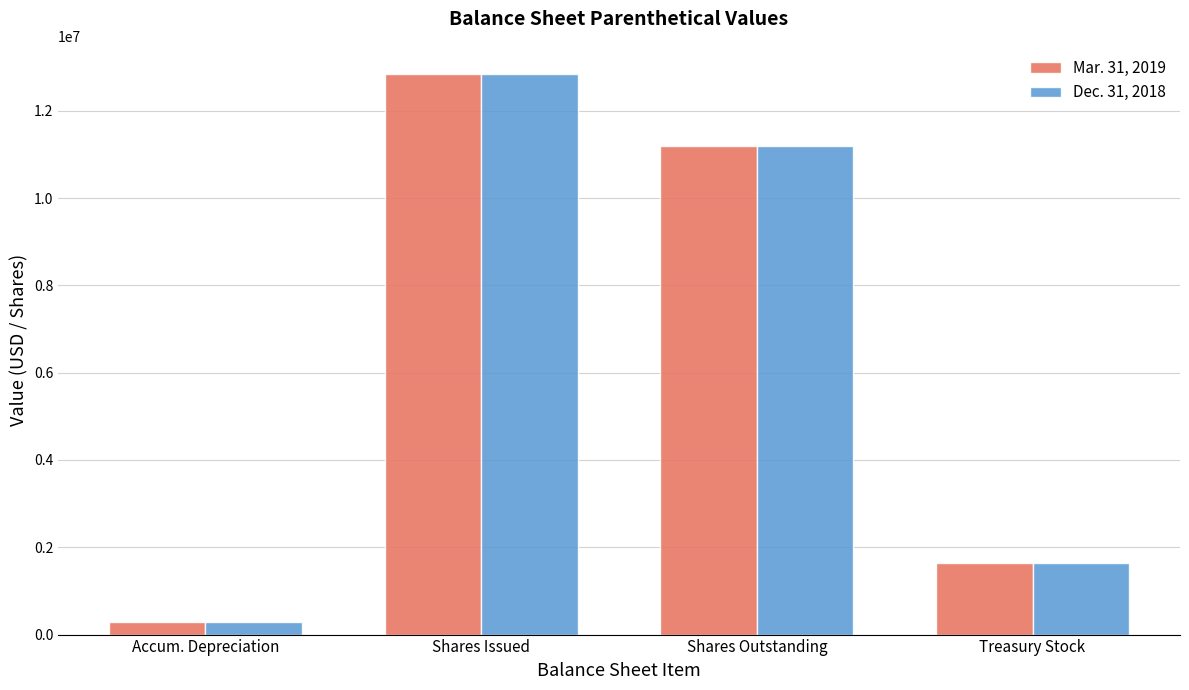

Reading right to left, transcribe all the data shown in this chart.

Mar. 31, 2019: Treasury Stock=1642616	Shares Outstanding=11201760	Shares Issued=12844376	Accum. Depreciation=295790
Dec. 31, 2018: Treasury Stock=1642616	Shares Outstanding=11201760	Shares Issued=12844376	Accum. Depreciation=294424